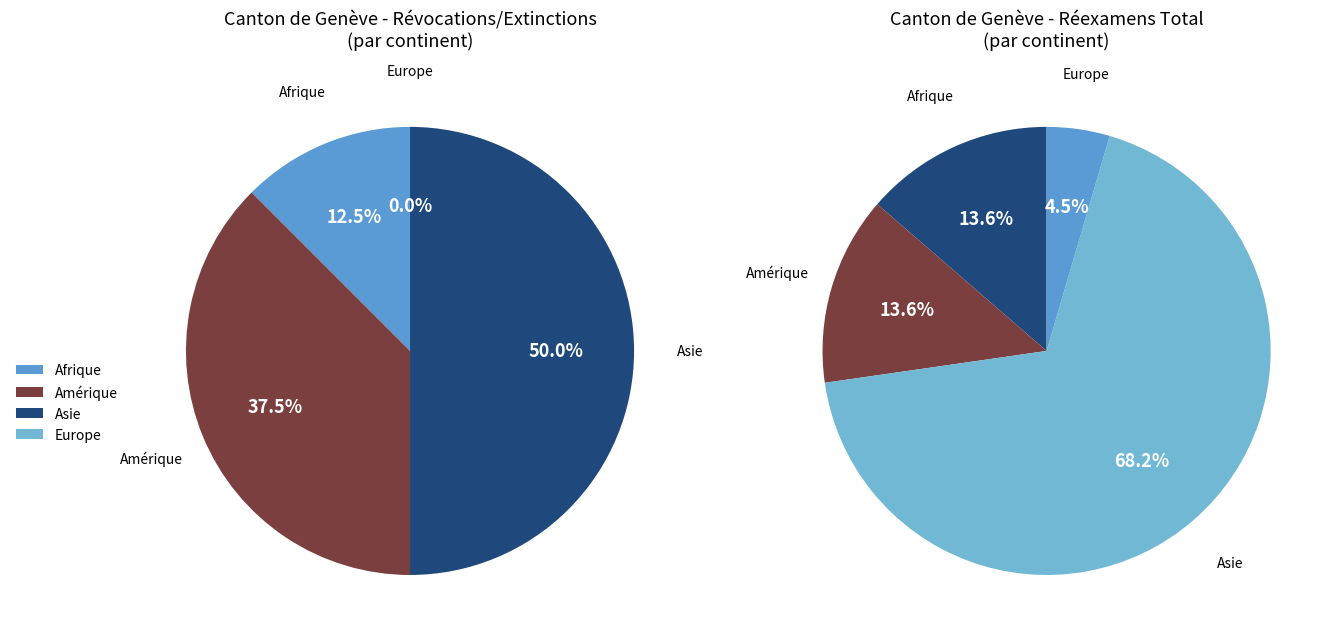

To the nearest percent, what percentage of the pie is Amérique?

38%